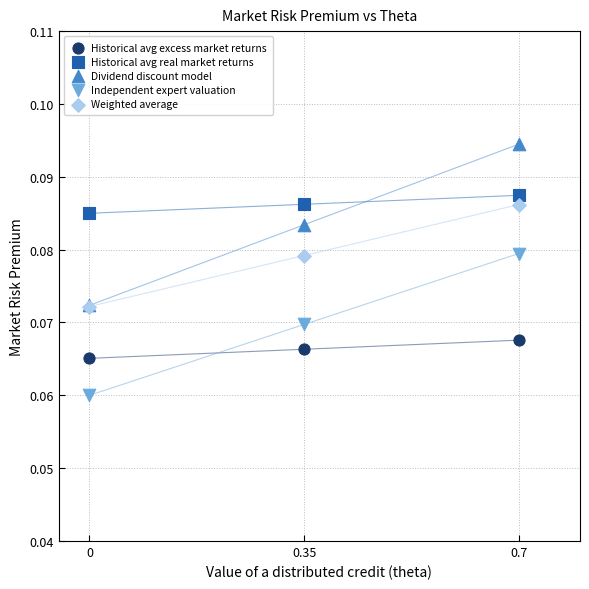

What are all the series names shown in the legend?

Historical avg excess market returns, Historical avg real market returns, Dividend discount model, Independent expert valuation, Weighted average